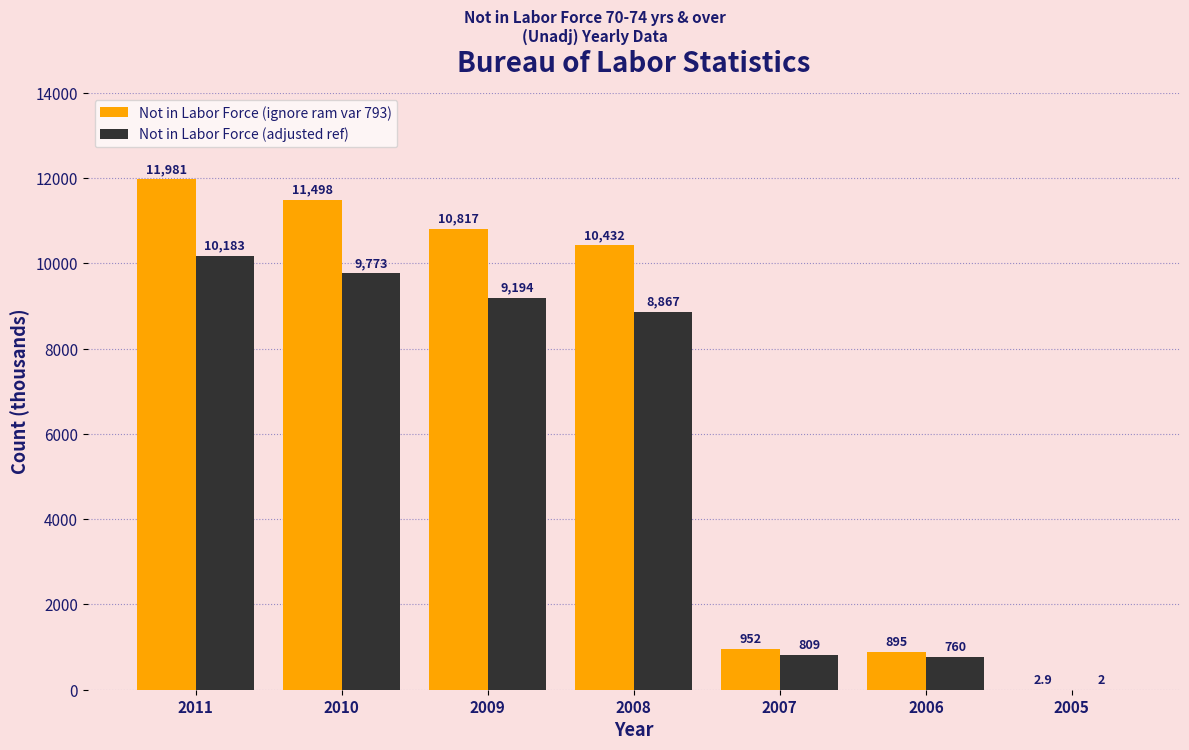

True or false: Not in Labor Force (adjusted ref) has a value of 760.8 at 2006.

True